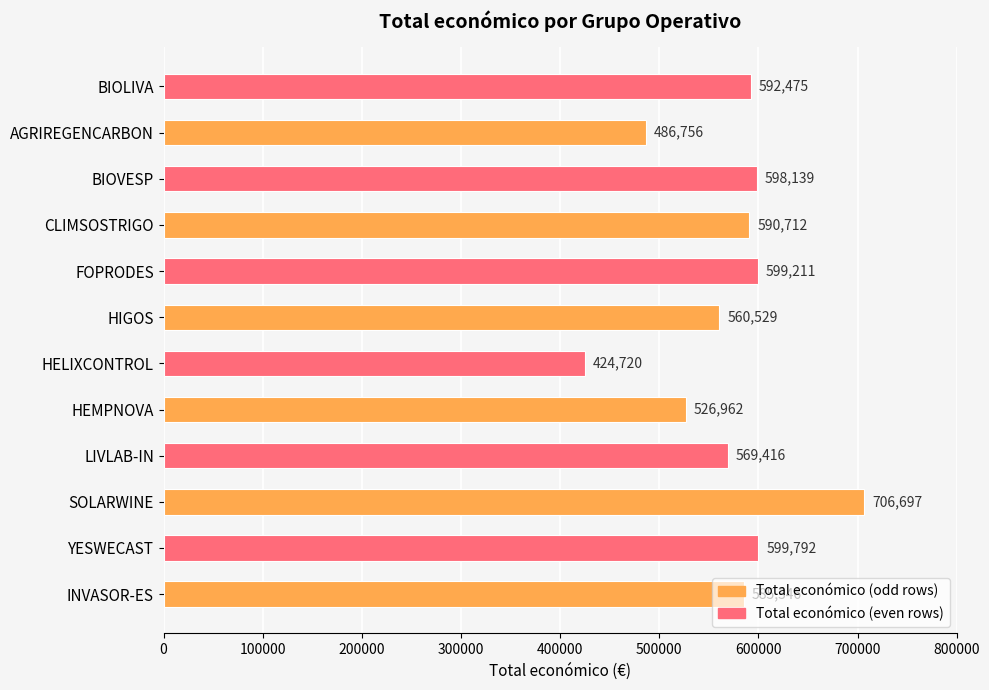

What is the difference between the maximum and minimum values?

281977